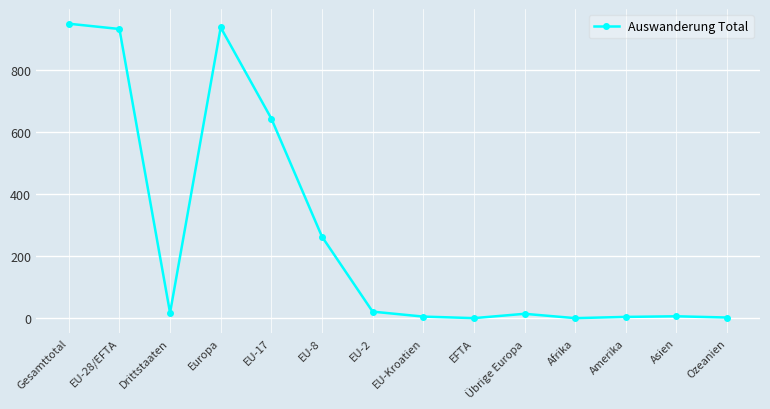

At which label does the data first exceed 17?

Gesamttotal